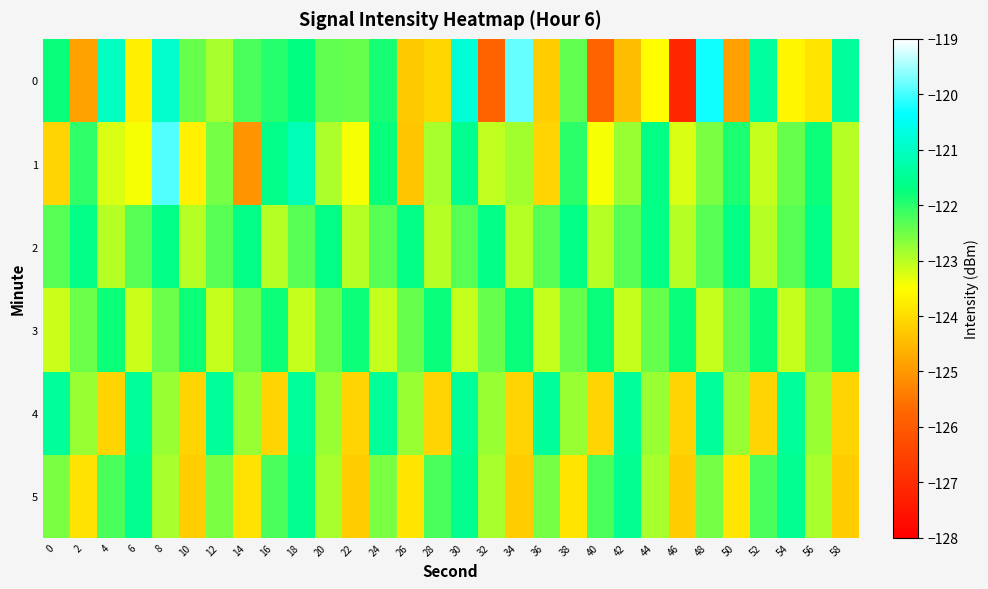

Rank the series at 26 from highest to lowest value.

2, 3, 4, 5, 0, 1